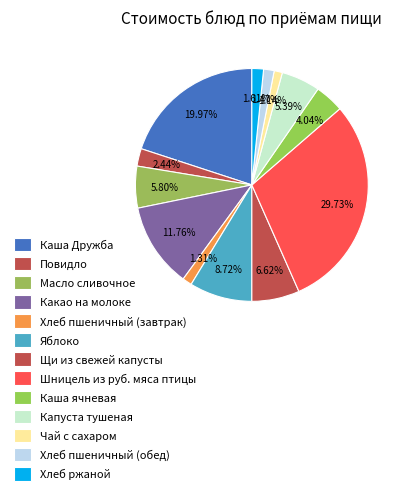

What percentage is the Щи из свежей капусты slice, to the nearest percent?

7%